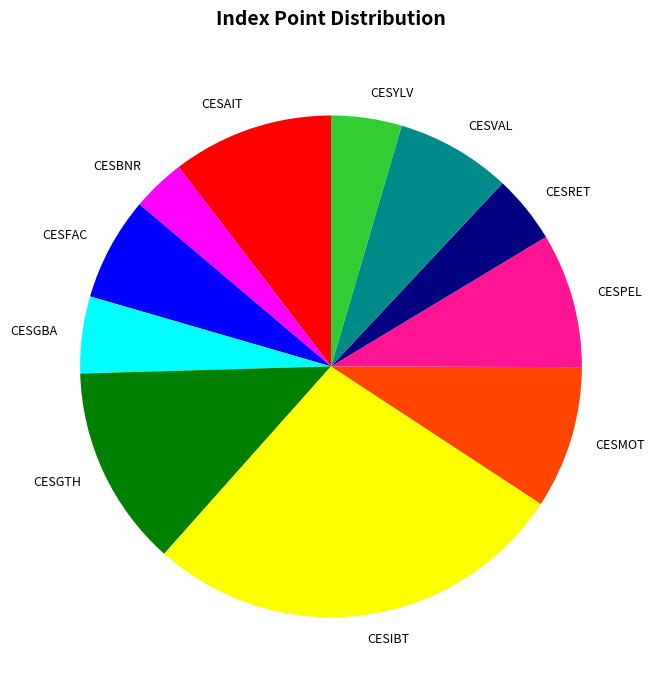

Count the number of slices in the pie.

11